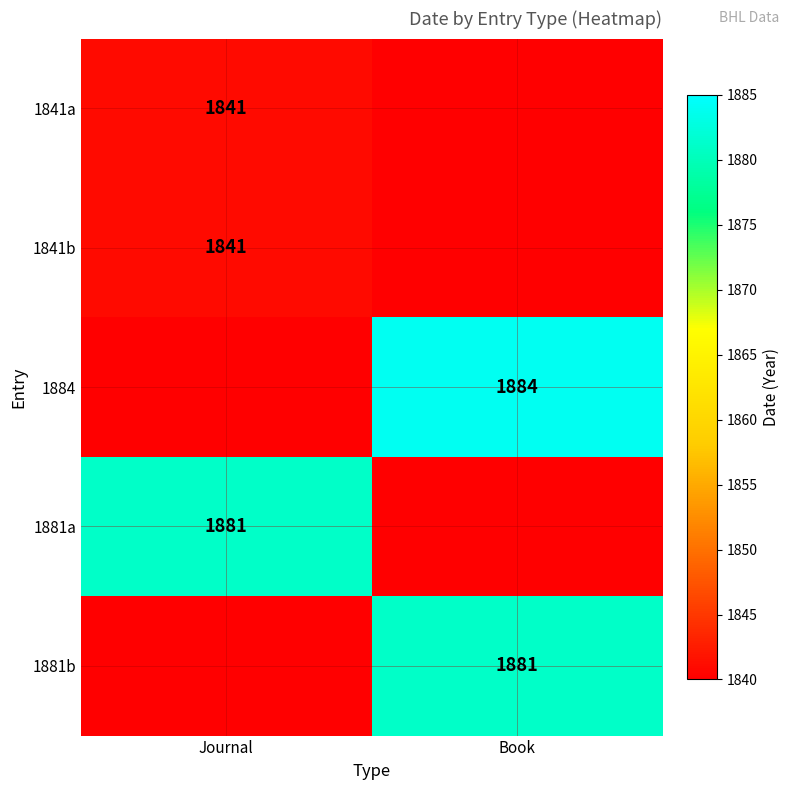

Is the value of 1881a at Journal greater than the value of 1884 at Book?

No